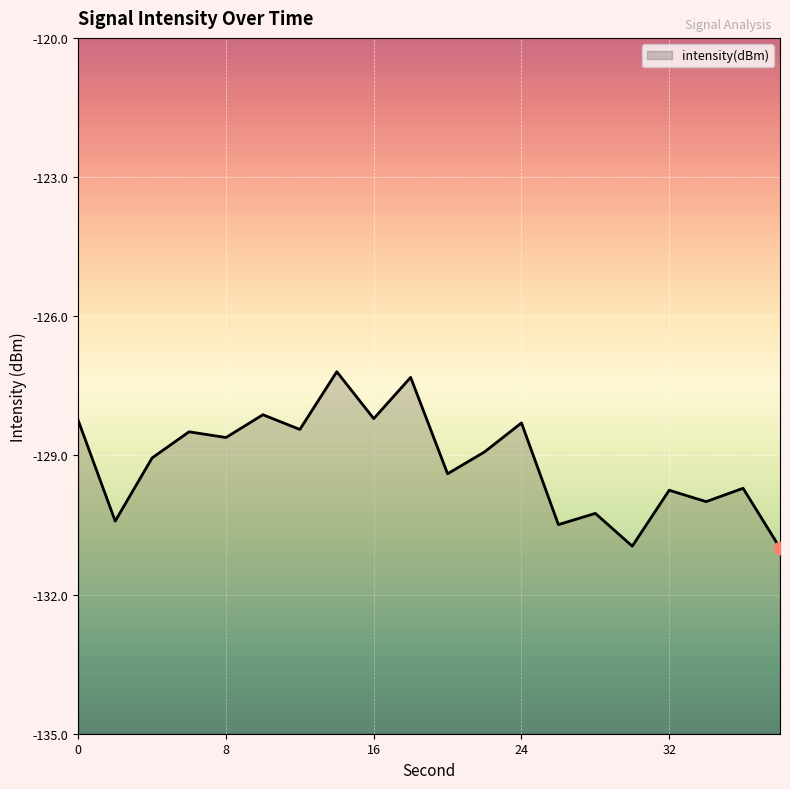

Between 7 and 13, which is larger?

7